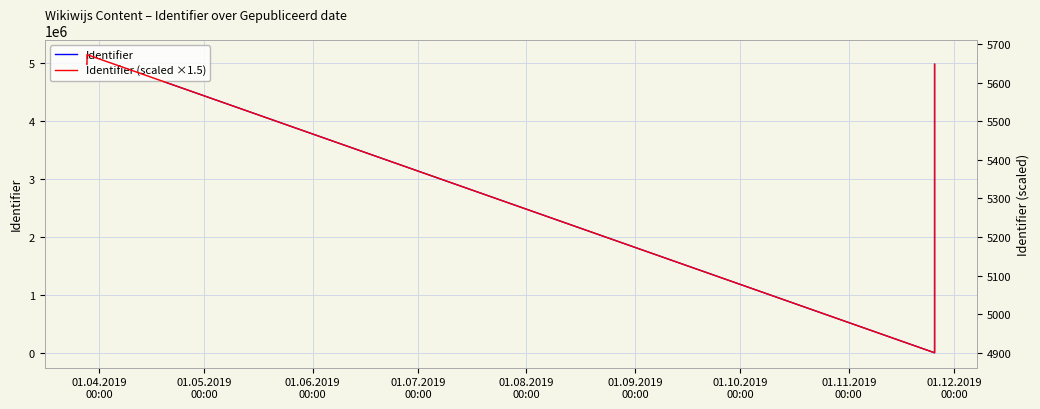

Which series has the largest range (max minus min)?

Identifier